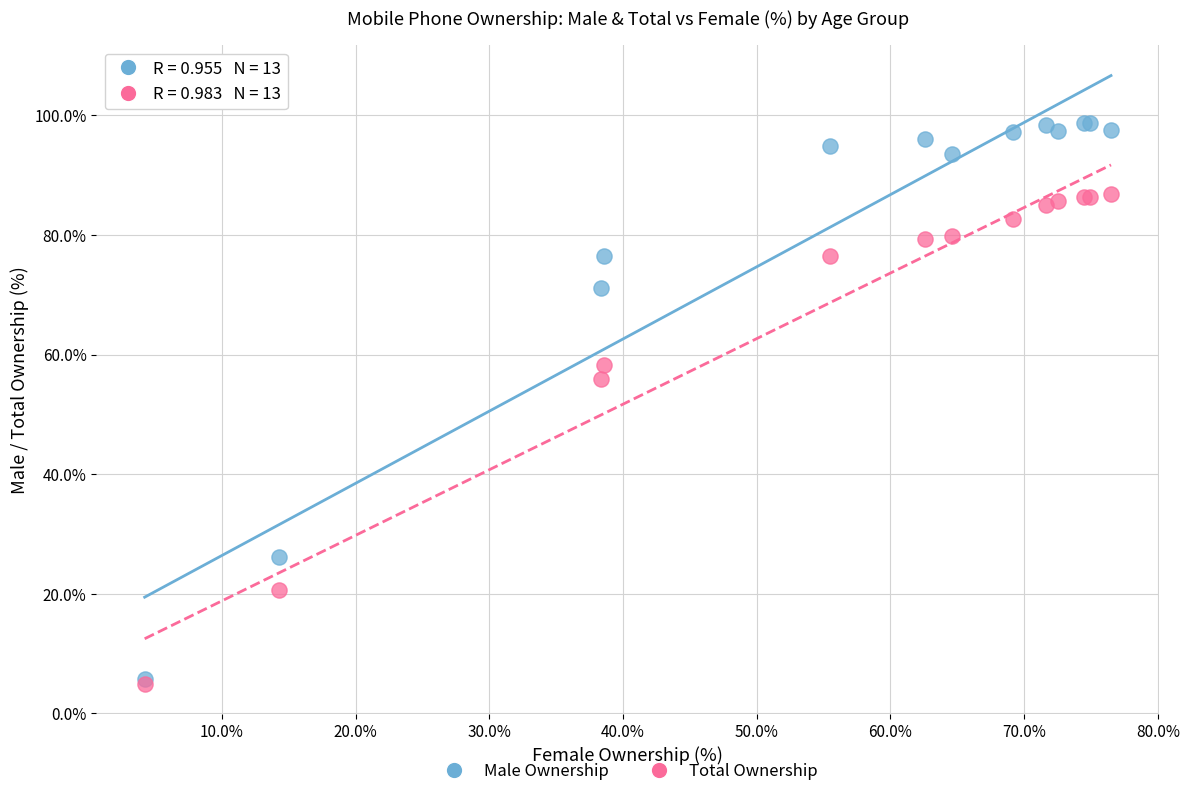

In the Male Ownership series, what Y value is closest to 52?

71.2